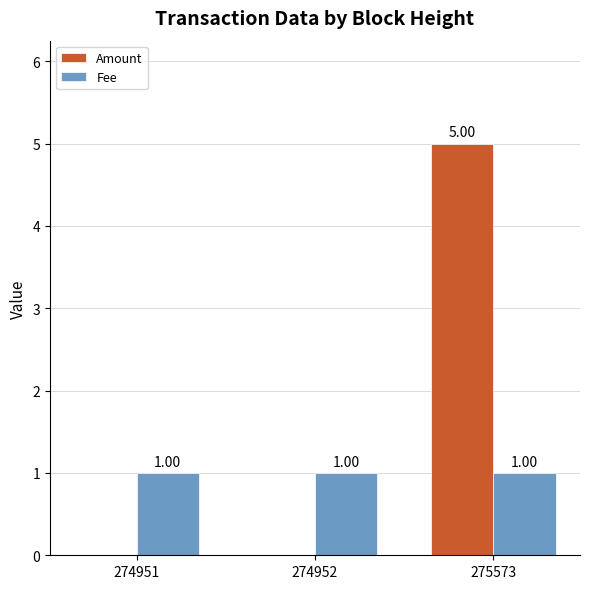

Reading left to right, list all the values displayed in this chart.

Amount: 0	0	5
Fee: 1	1	1